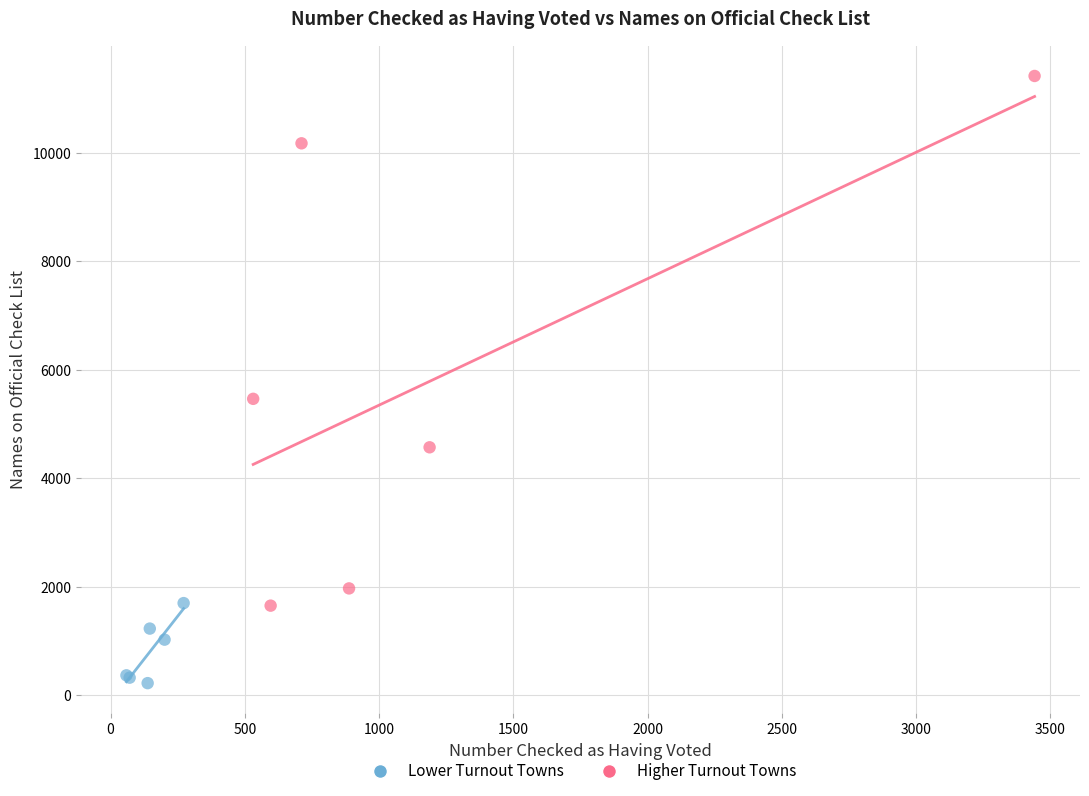

Which series reaches the maximum Y coordinate?

Higher Turnout Towns